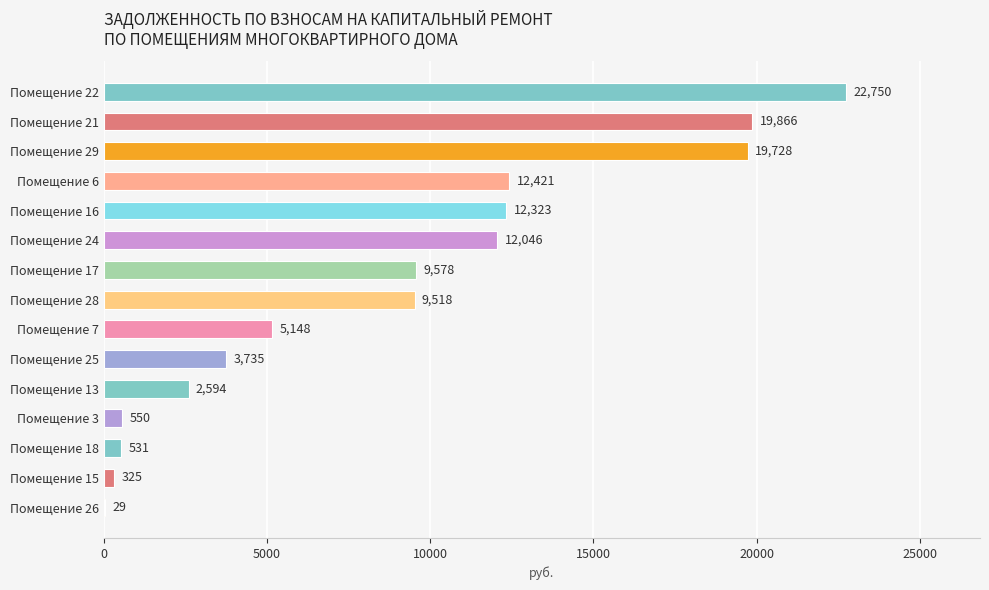

Which category has the highest value across all series?

Помещение 22